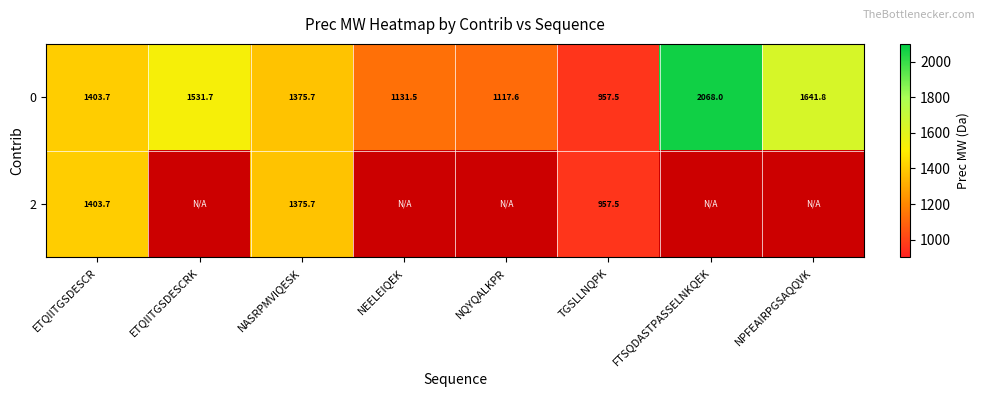

What is the greatest value displayed?

2068.0